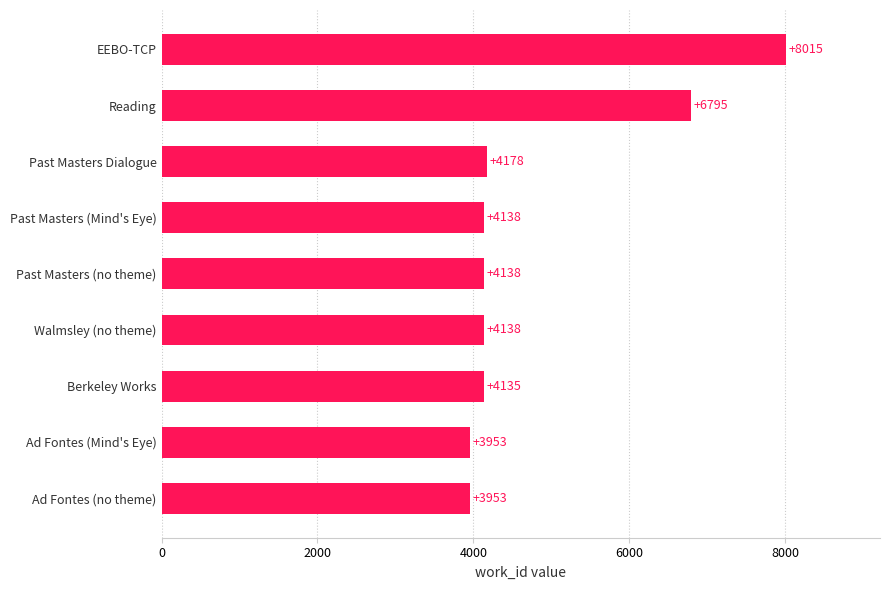

How many values are below 4138?

3